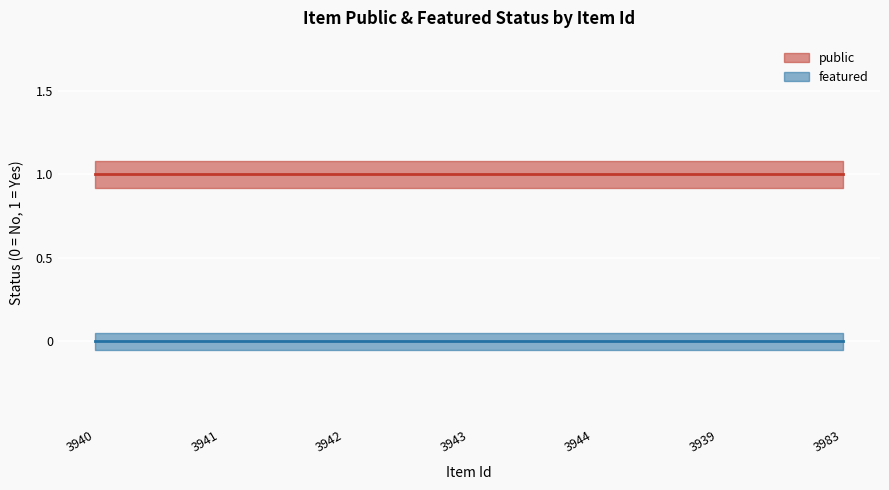

Reading left to right, what are all the values shown in this chart?

public: 1	1	1	1	1	1	1
featured: 0	0	0	0	0	0	0